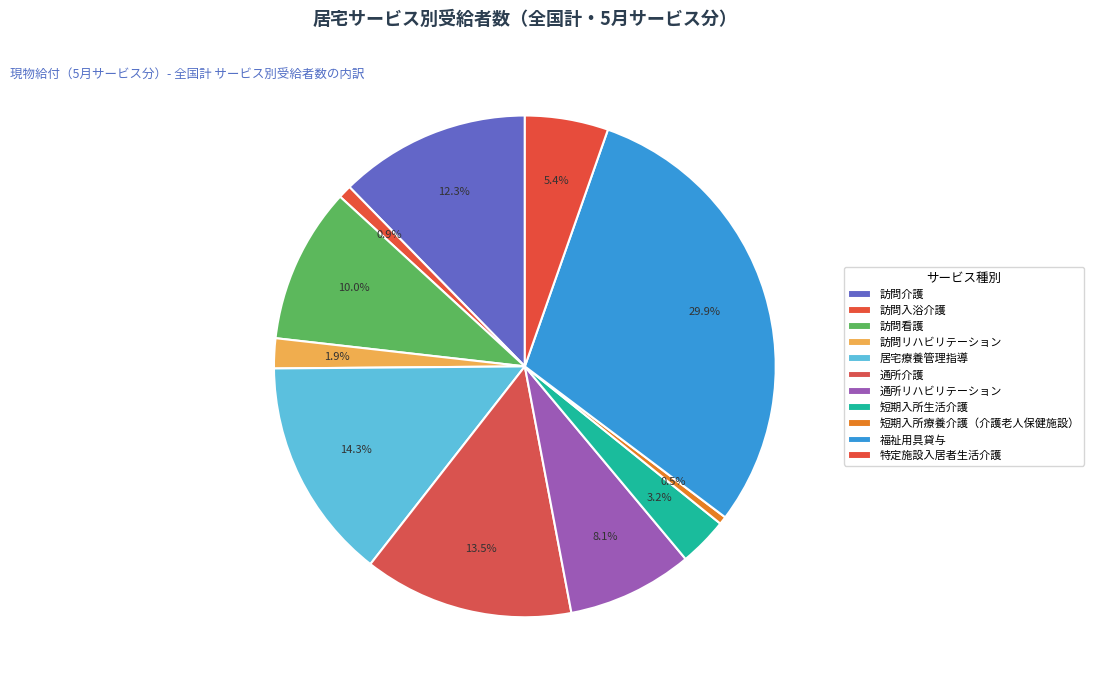

How many slices are in this pie chart?

11